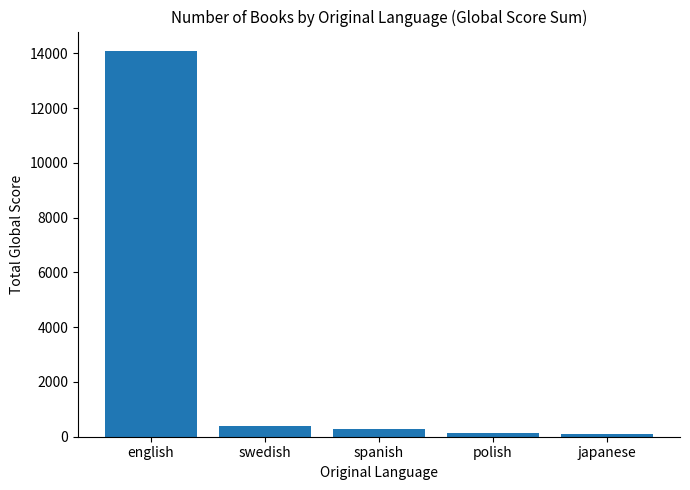

The chart shows a value of 130 at polish. True or false?

True